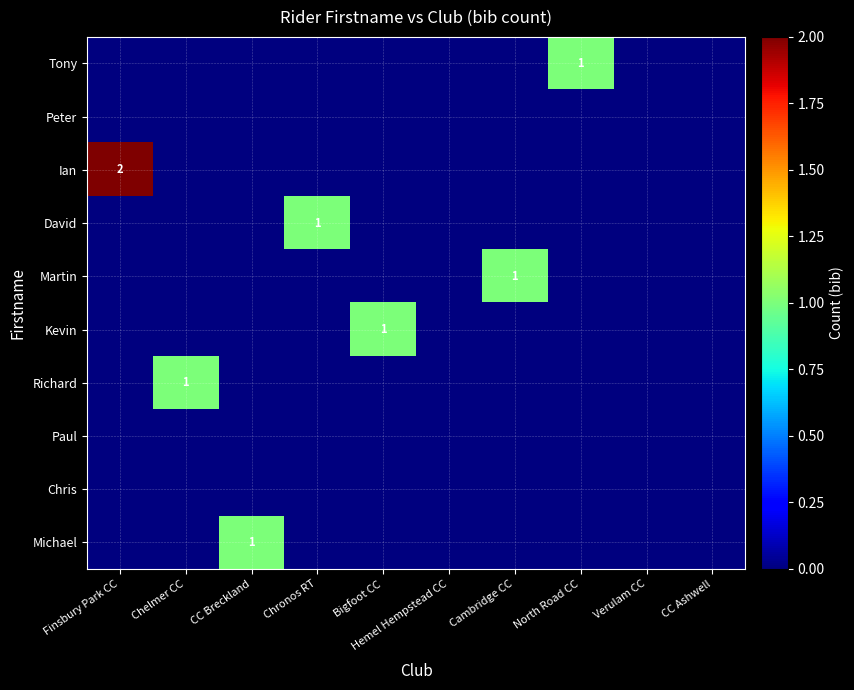

At how many categories does at least one series exceed 1?

1